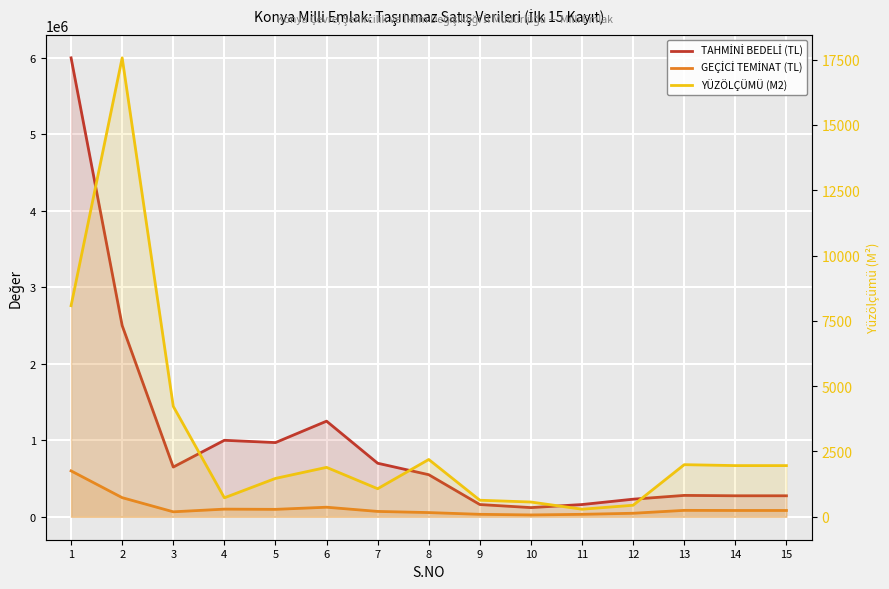

Reading right to left, what are all the values shown in this chart?

TAHMİNİ BEDELİ (TL): 274500.0	274500.0	279500.0	230000.0	160000.0	120000.0	160000.0	550000.0	700000.0	1250000.0	970000.0	1000000.0	650000.0	2500000.0	6000000.0
GEÇİCİ TEMİNAT (TL): 82350.0	82350.0	83850.0	46000.0	32000.0	24000.0	32000.0	55000.0	70000.0	125000.0	97000.0	100000.0	65000.0	250000.0	600000.0
YÜZÖLÇÜMÜ (M2): 1959.0	1959.0	1994.6	441.5	289.3	564.9	633.2	2193.3	1073.6	1891.7	1468.8	726.5	4227.3	17568.3	8080.9